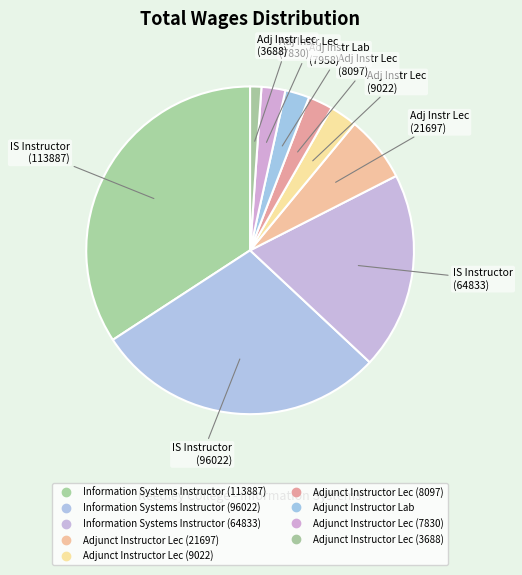

To the nearest percent, what is the combined percentage of Information Systems Instructor (113887) and Adjunct Instructor Lec (8097)?

37%